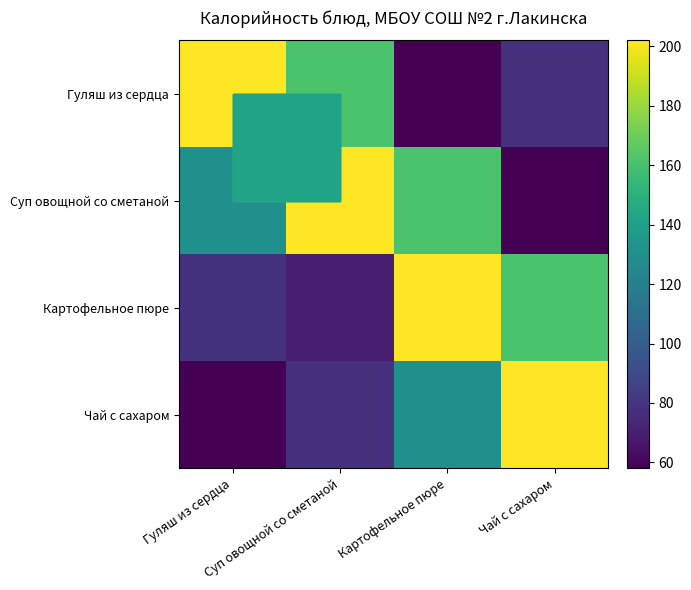

Which series has the largest total across all categories?

Суп овощной со сметаной